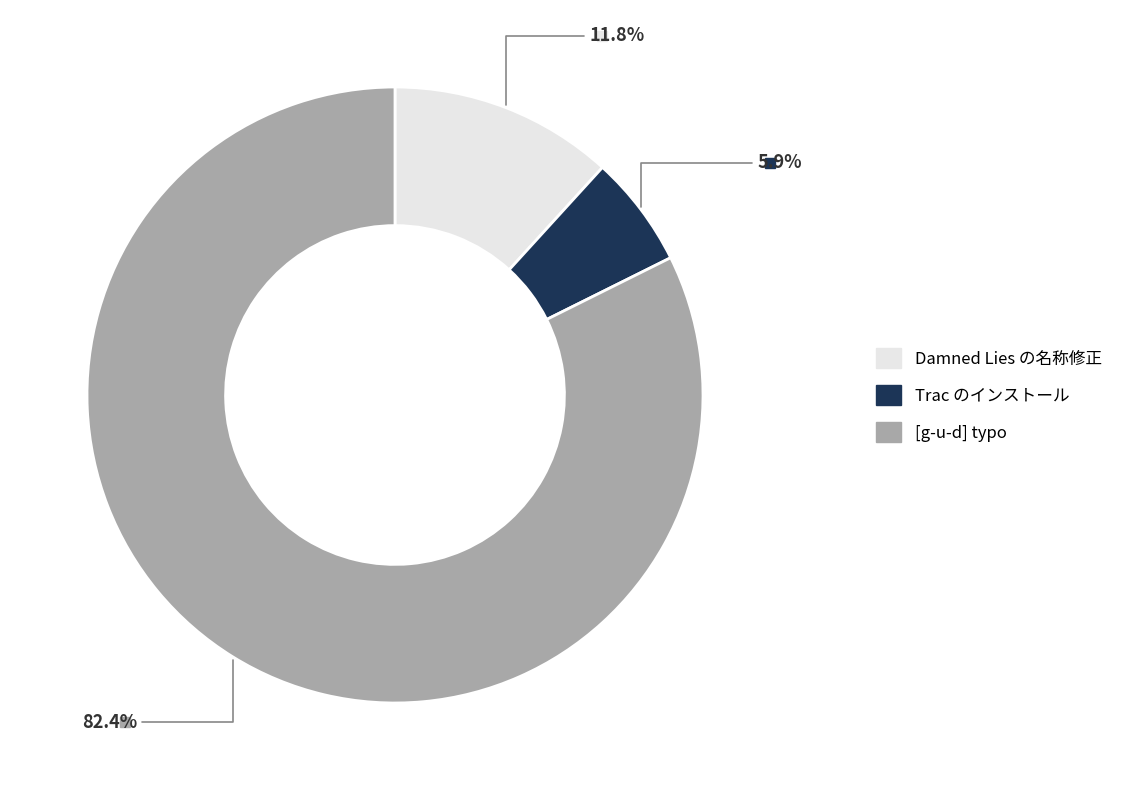

Do [g-u-d] typo and Damned Lies の名称修正 together represent more than half of the pie?

Yes